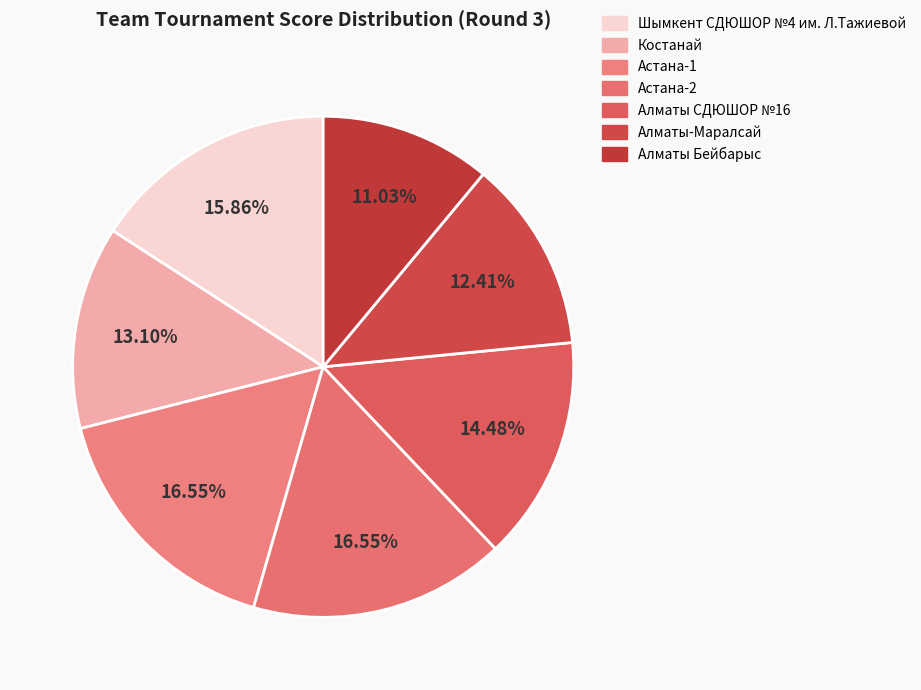

Does any single category account for the majority?

No